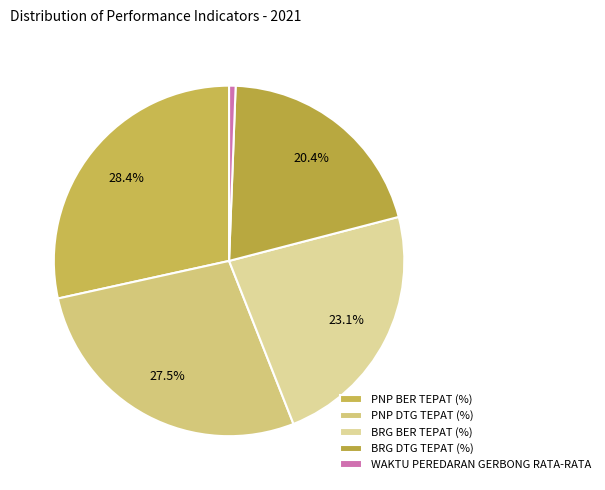

Between BRG DTG TEPAT (%) and PNP DTG TEPAT (%), which is larger?

PNP DTG TEPAT (%)